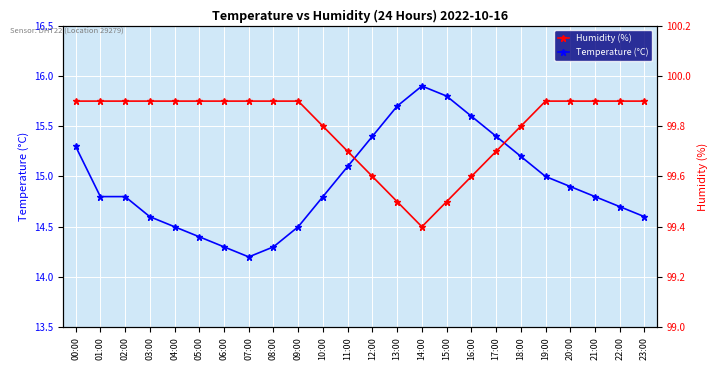

What is the difference between the highest and lowest values at 19:00?

84.9